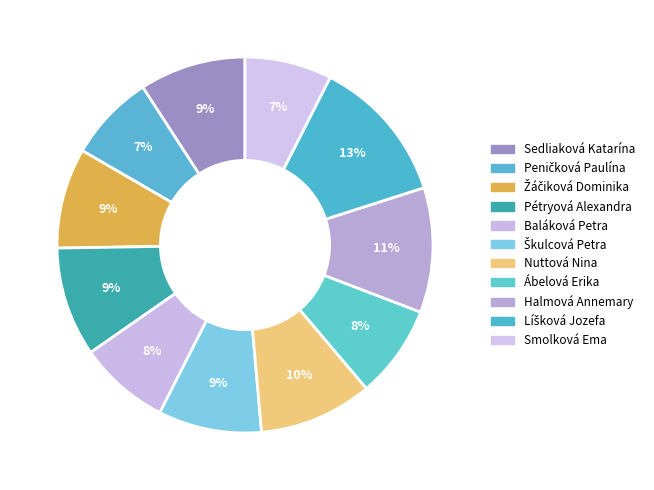

How many slices are in this pie chart?

11